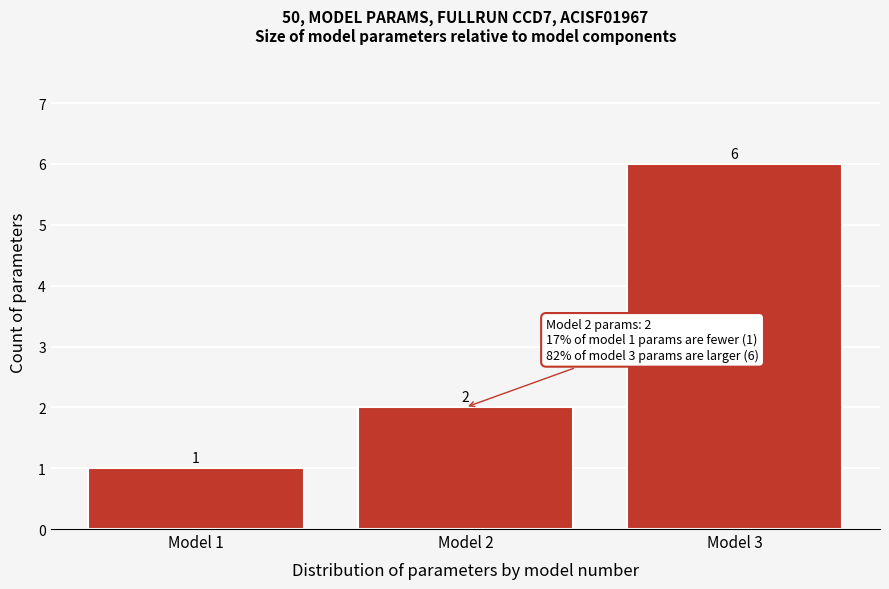

Reading left to right, transcribe all the data shown in this chart.

Model 1=1	Model 2=2	Model 3=6